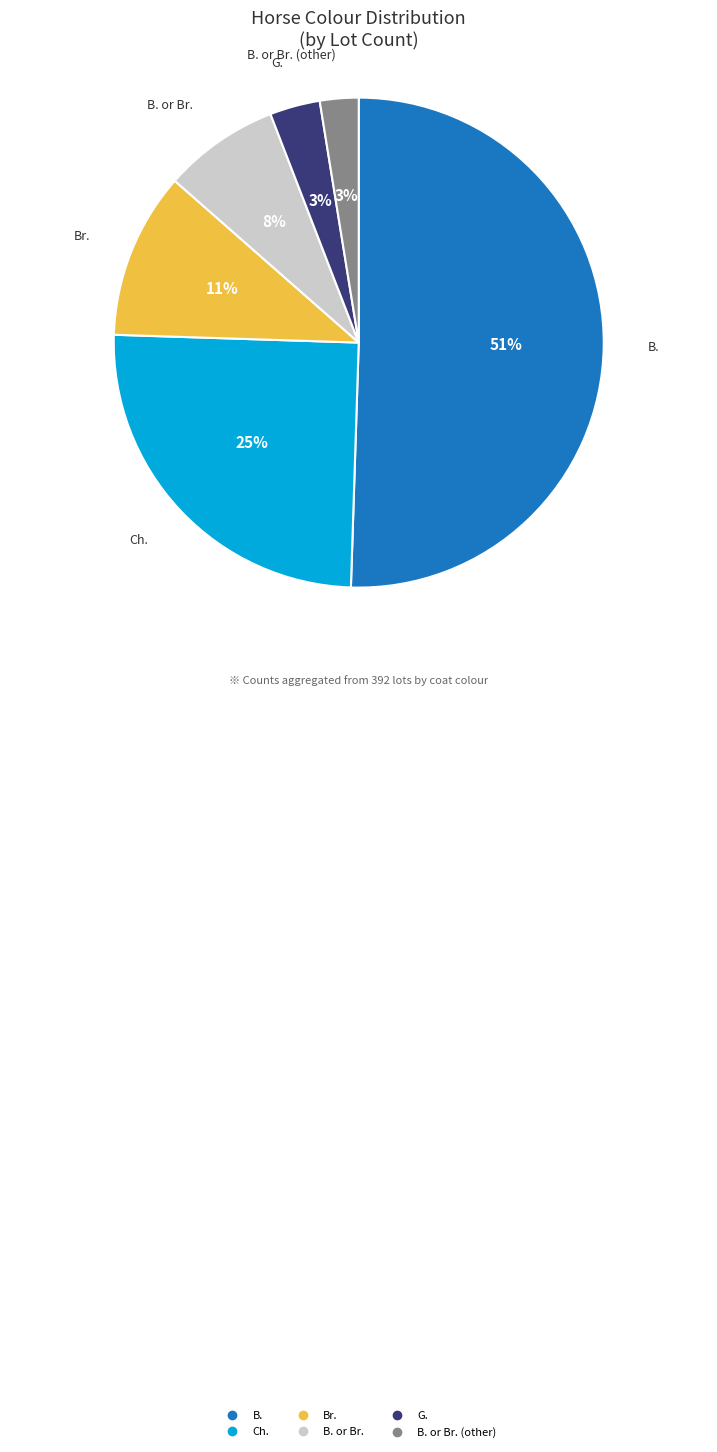

To the nearest percent, what is the average slice percentage?

17%